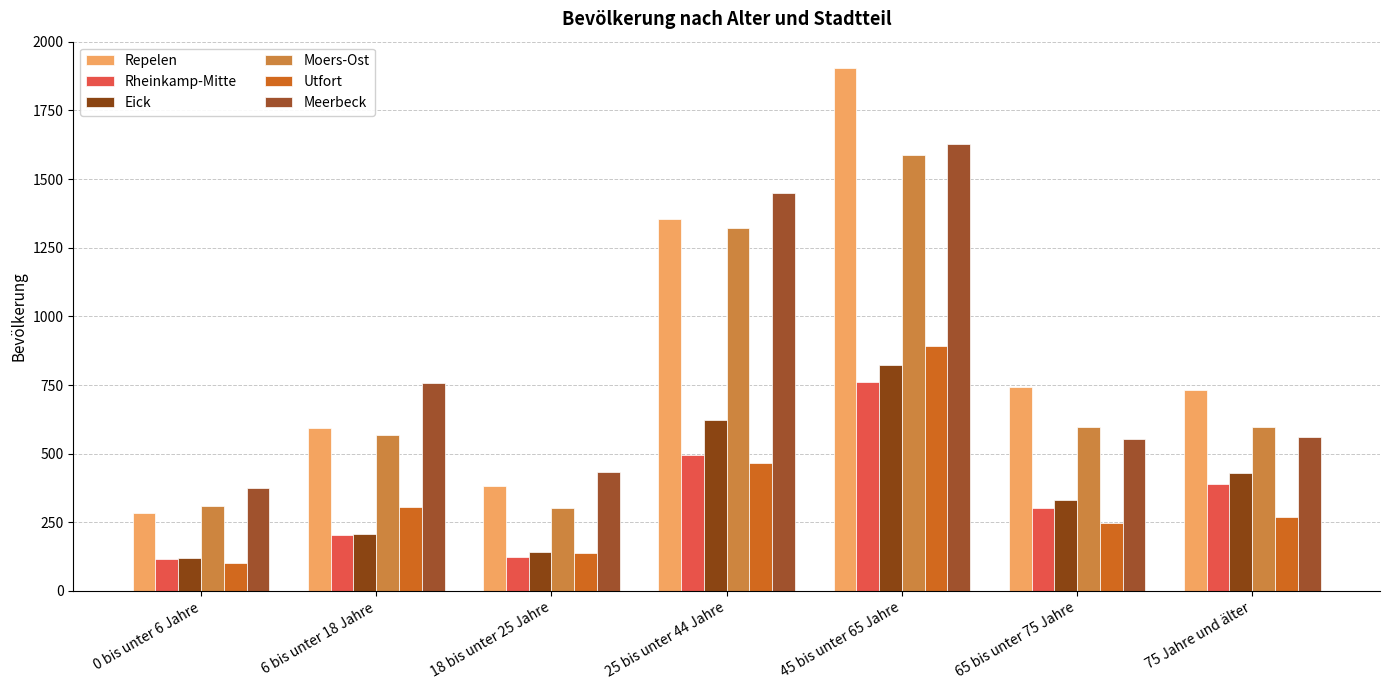

Rank the categories by Rheinkamp-Mitte value from highest to lowest.

45 bis unter 65 Jahre, 25 bis unter 44 Jahre, 75 Jahre und älter, 65 bis unter 75 Jahre, 6 bis unter 18 Jahre, 18 bis unter 25 Jahre, 0 bis unter 6 Jahre